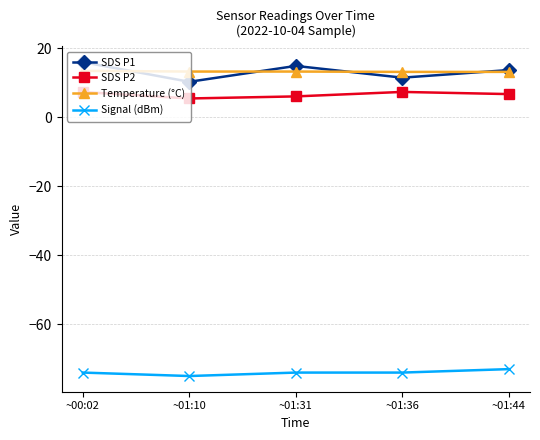

How many distinct data groups are displayed?

4